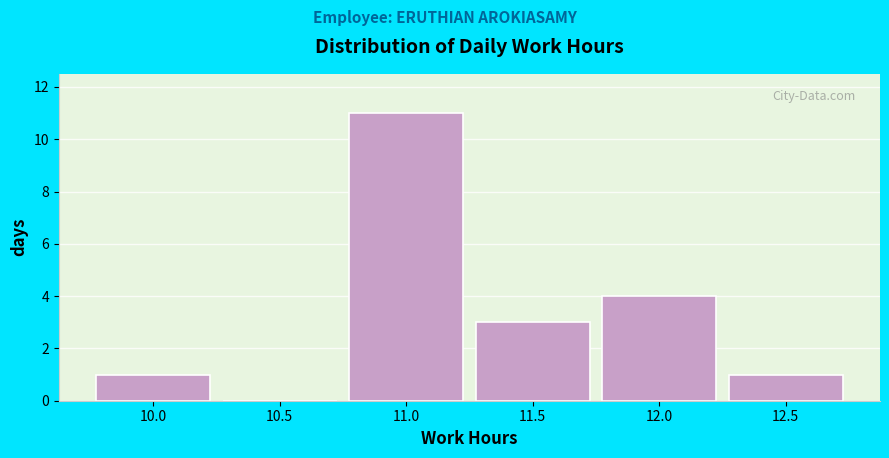

Reading left to right, extract all data points from this chart.

10.0=1	10.5=0	11.0=11	11.5=3	12.0=4	12.5=1